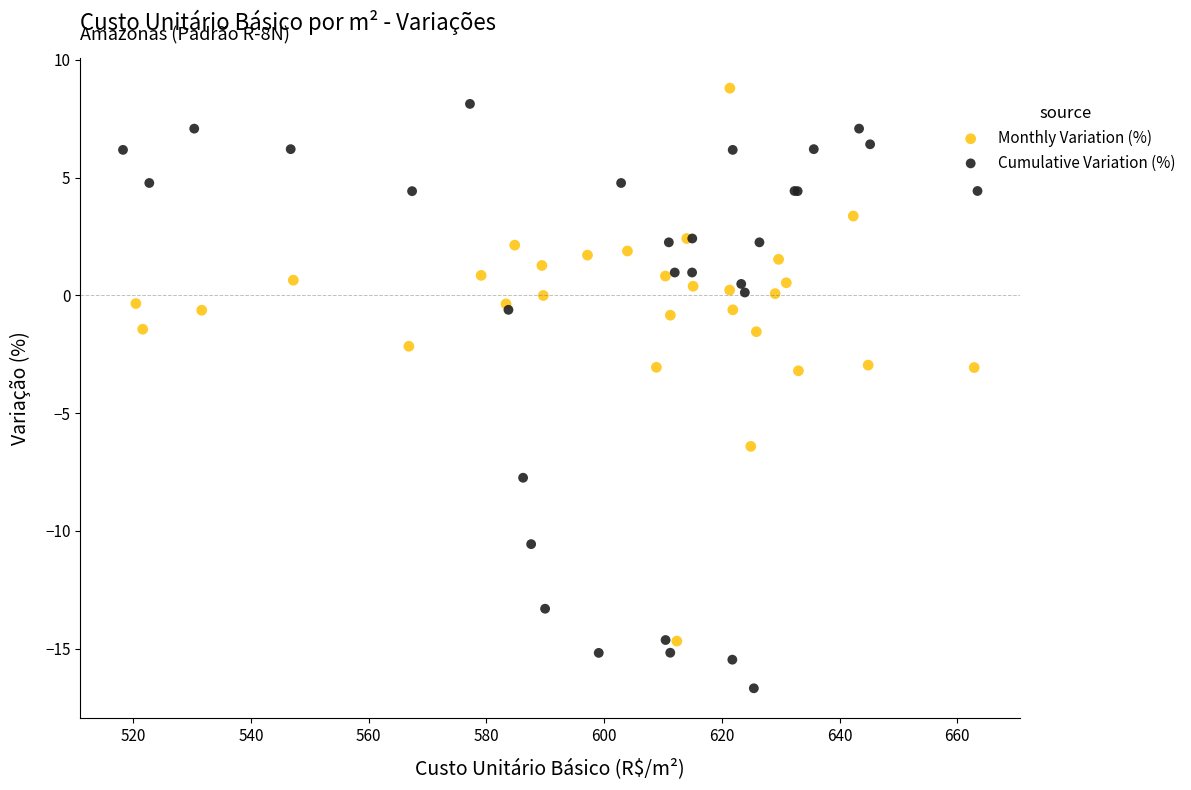

Which series reaches the minimum Y coordinate?

Cumulative Variation (%)